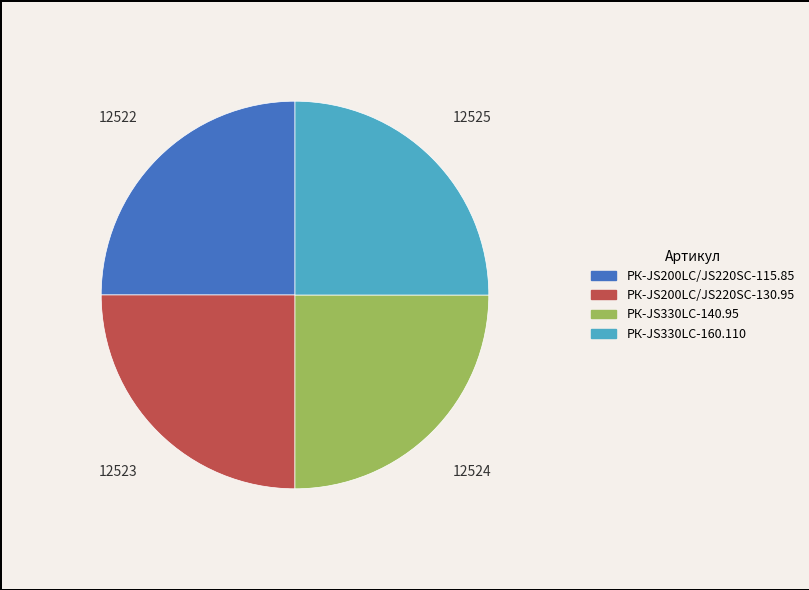

True or false: РК-JS200LC/JS220SC-130.95 accounts for 25% of the total.

True